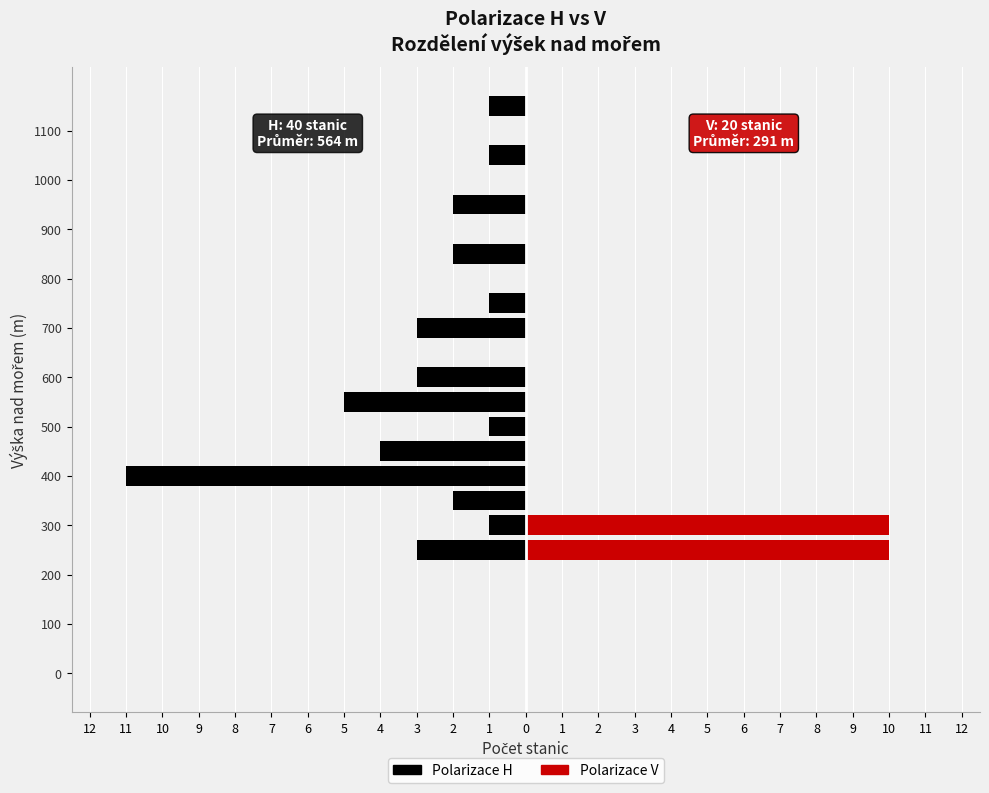

Does the chart contain any negative values?

Yes